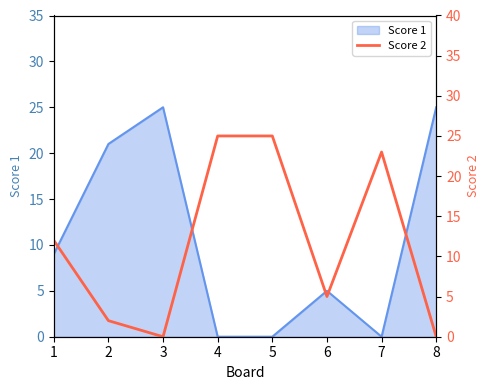

The value of Score 1 at 2 is 35. True or false?

False